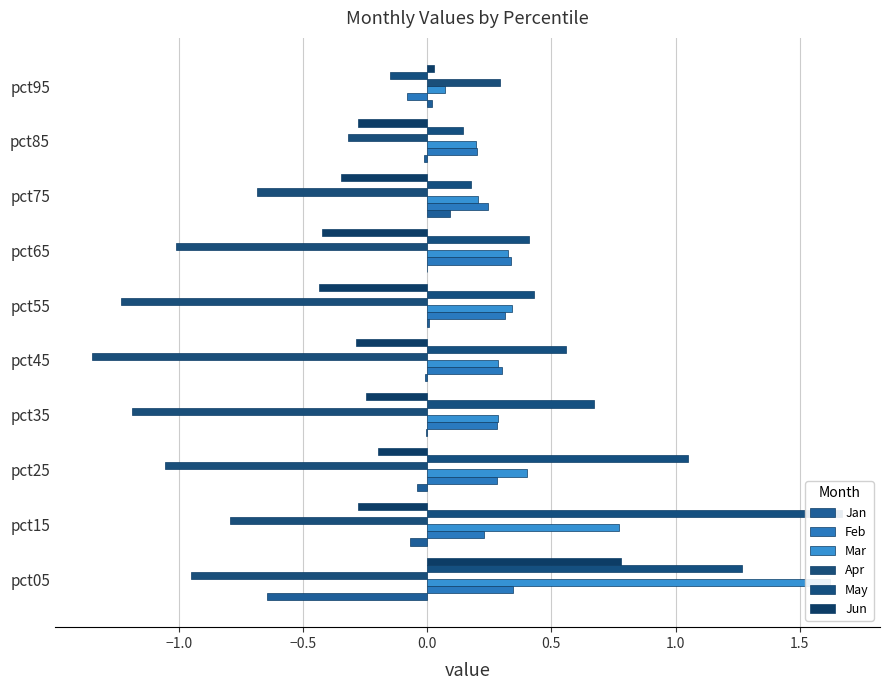

The value of Jun at pct55 is -0.1. True or false?

False